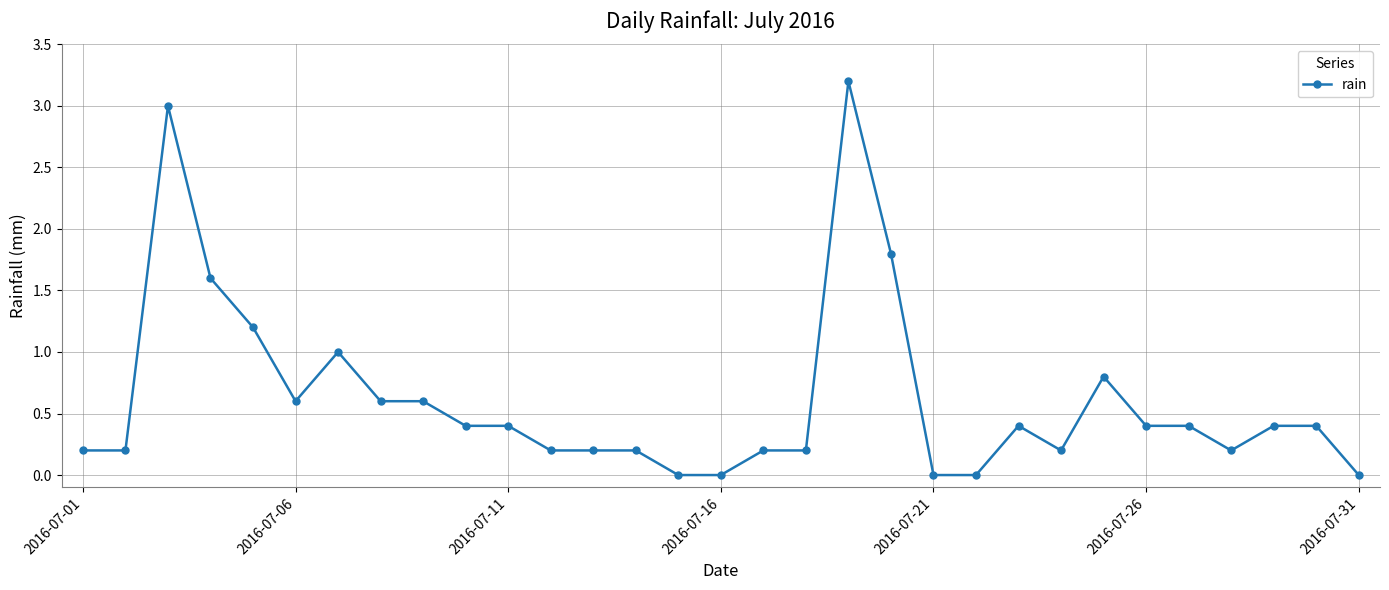

Does the chart display data point markers on the line(s)?

Yes